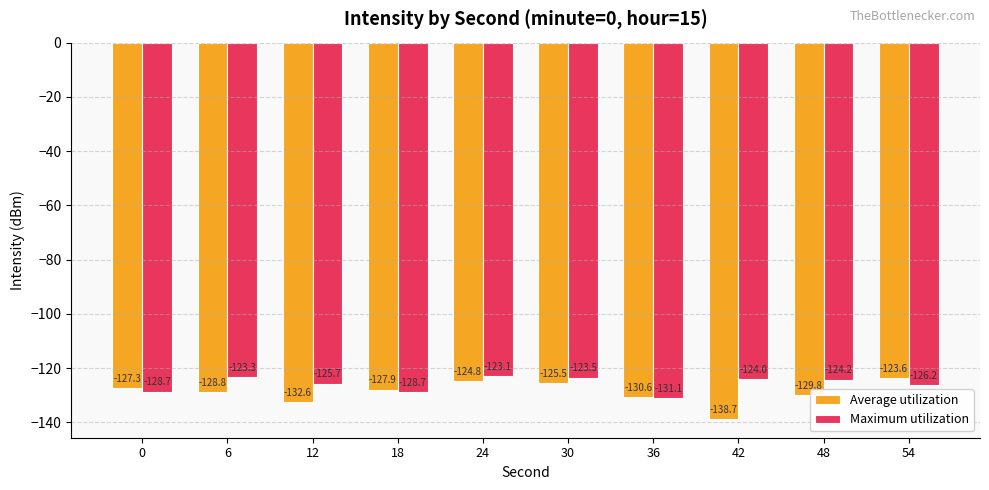

Which series has the widest spread of values?

Average utilization